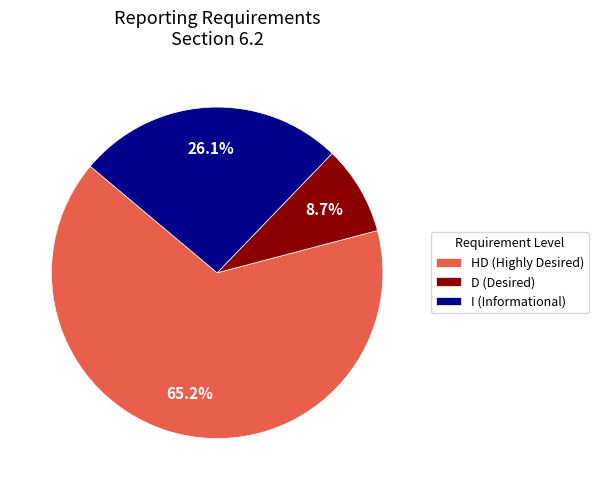

What is the largest slice in the pie chart?

HD